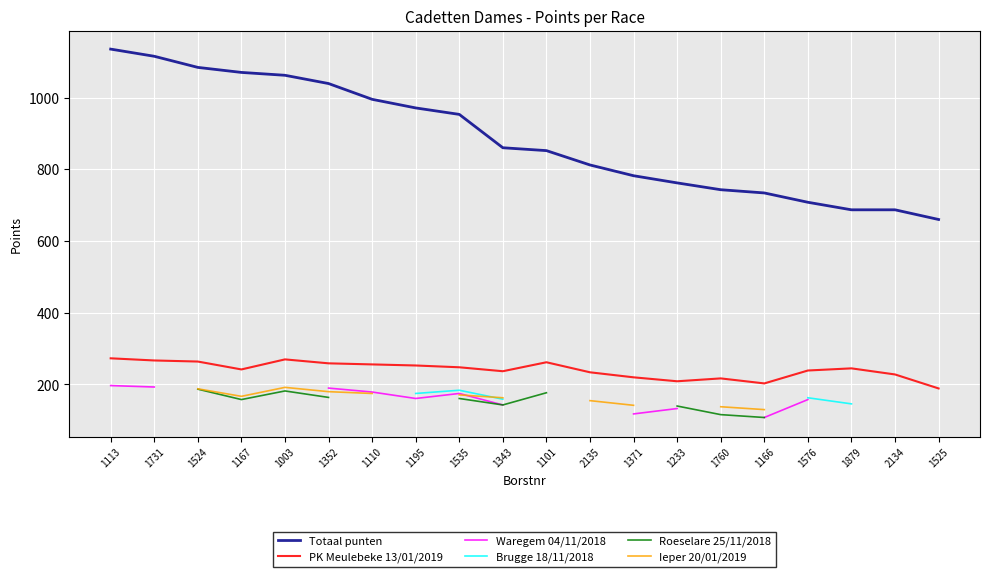

How many data points in Totaal punten are less than 860?

10